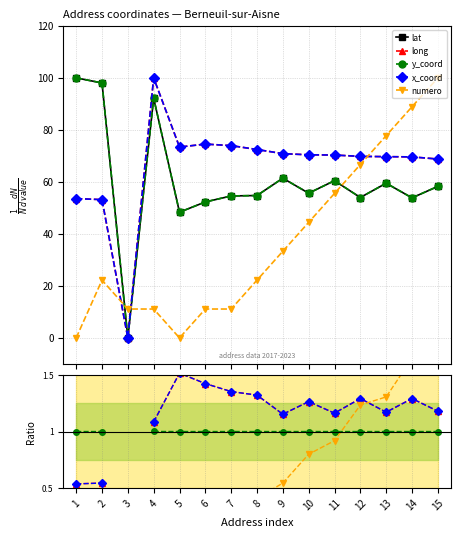

True or false: numero has a value of nan at 3.

False